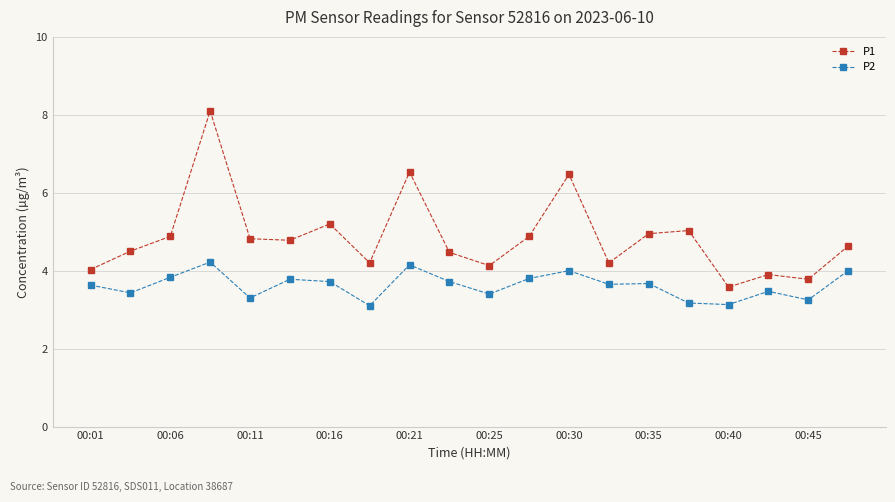

List the series in order of their overall mean, lowest first.

P2, P1